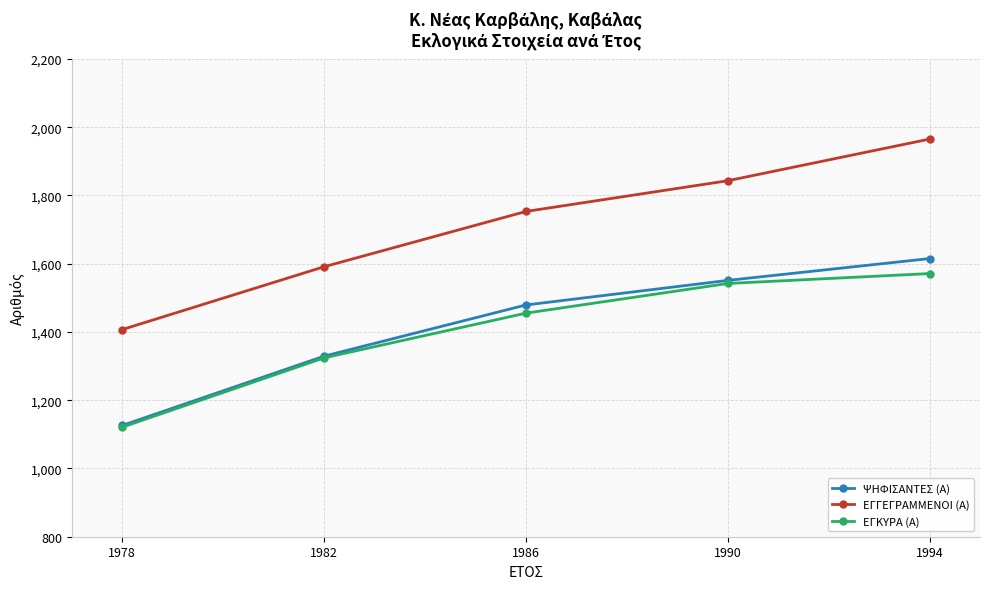

What is the smallest value displayed?

1121